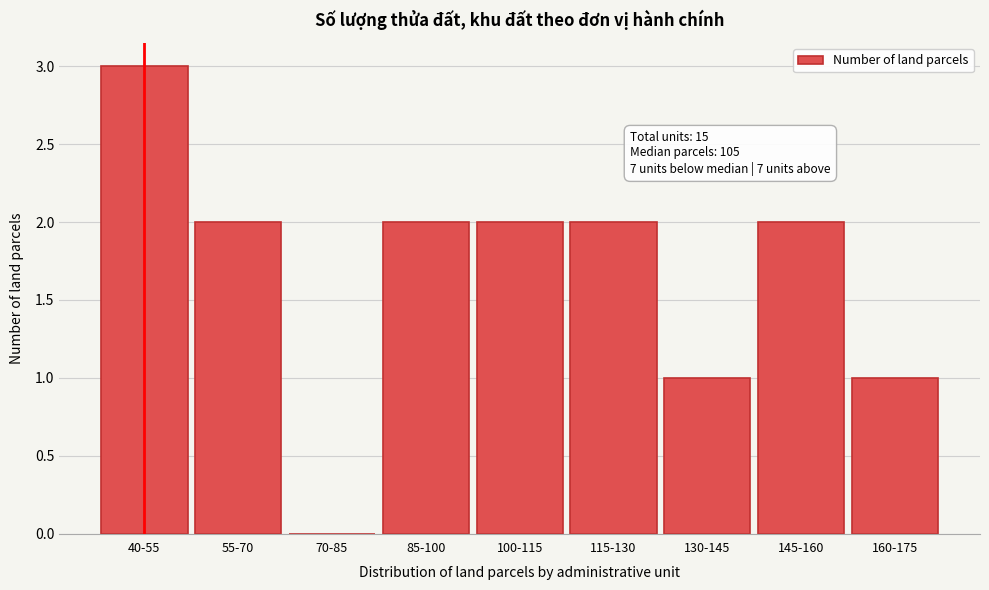

Reading left to right, extract all data points from this chart.

40-55=3	55-70=2	70-85=0	85-100=2	100-115=2	115-130=2	130-145=1	145-160=2	160-175=1